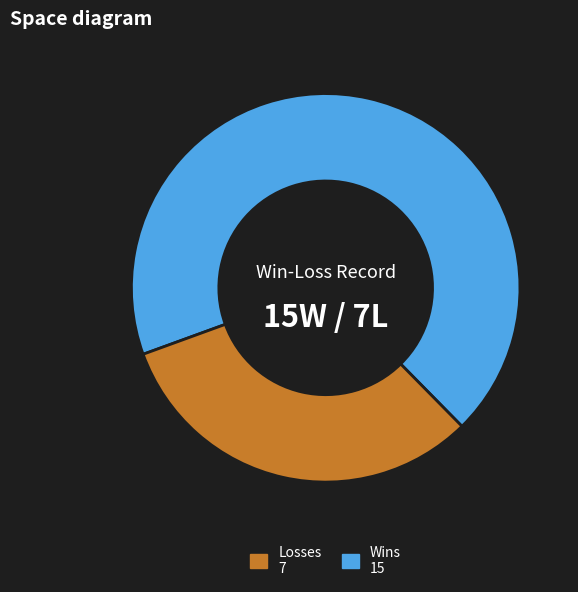

Count the number of slices in the pie.

2